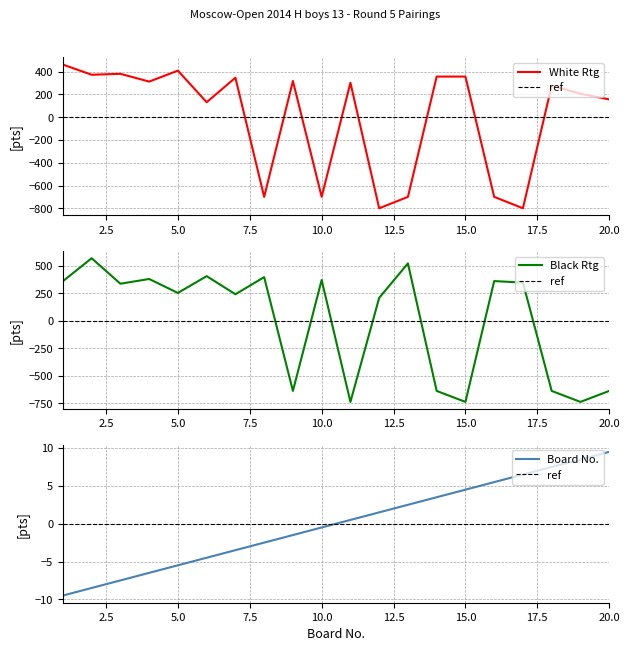

Is it true that Board No. equals -5.9 at 7?

False